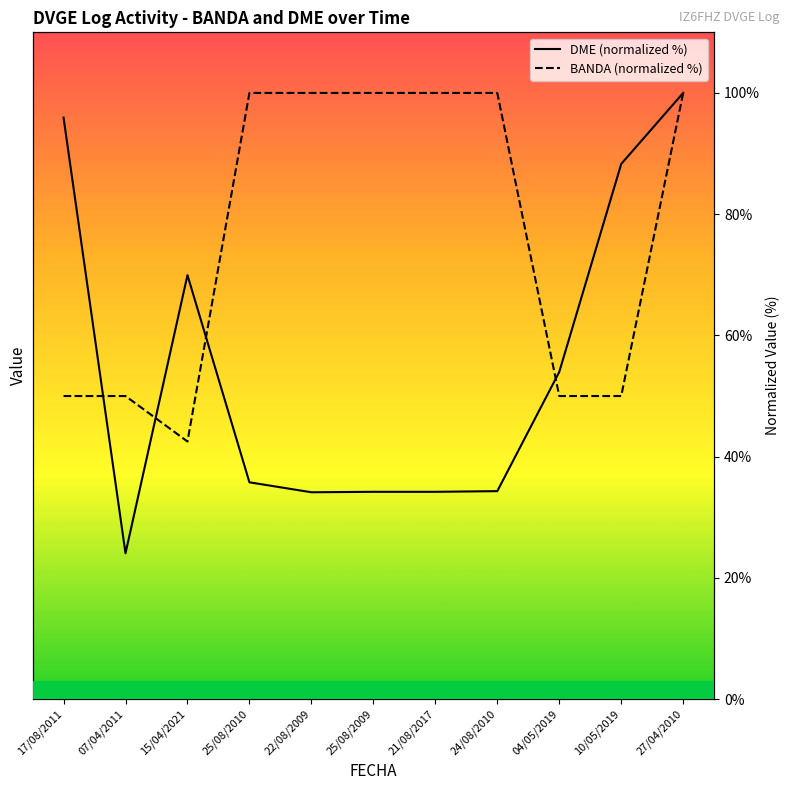

True or false: DME (normalized %) and BANDA (normalized %) cross at least once.

True